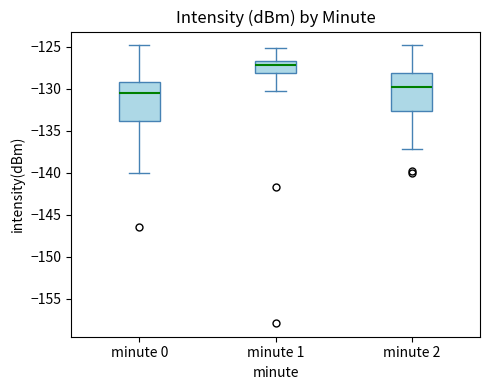

Reading left to right, transcribe this box plot: for each box, give where its median line is, the range the box spans, and where its two whiskers end, as read against the y-axis. The values are not printed on the chart, so give them approximately, as read against the axis.

minute 0: median -130.5, box -134.0 to -129.0, whiskers -140.0 to -125.0
minute 1: median -127.0, box -128.0 to -126.5, whiskers -130.5 to -125.0
minute 2: median -130.0, box -132.5 to -128.0, whiskers -137.0 to -125.0